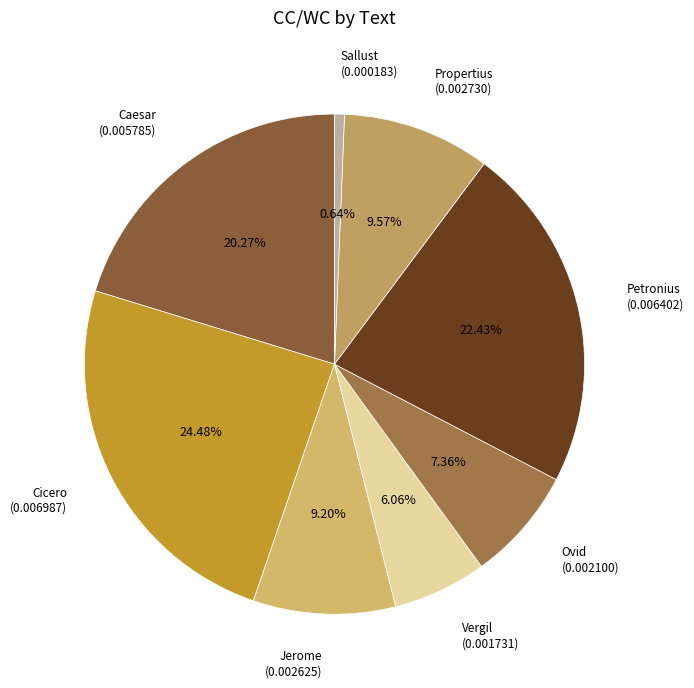

The Vergil slice represents 19% of the pie. True or false?

False